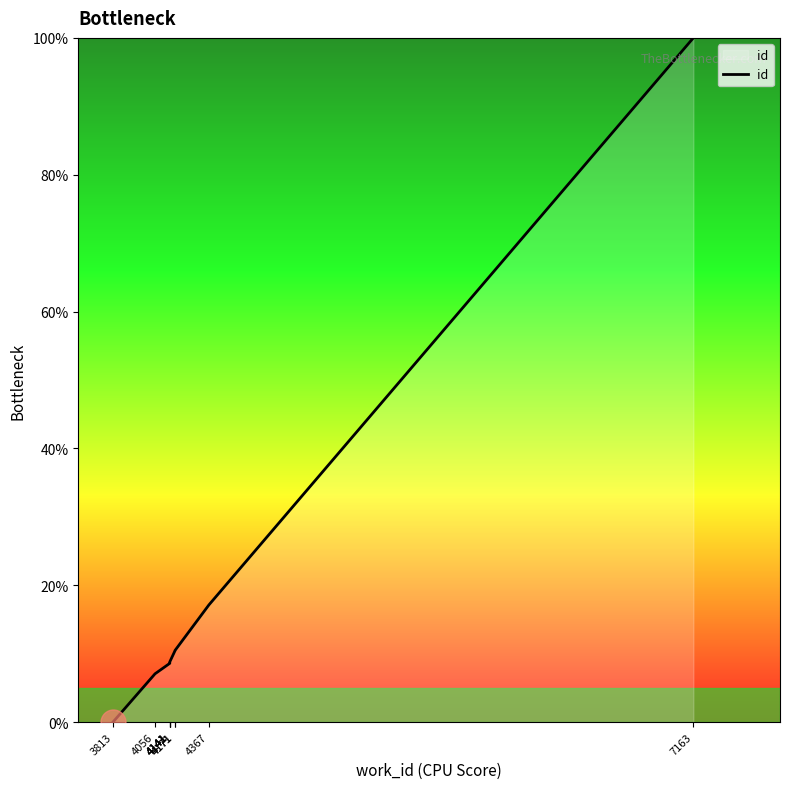

List the labels in order of value, largest first.

7163, 4367, 4171, 4171, 4141, 4141, 4141, 4141, 4056, 3813